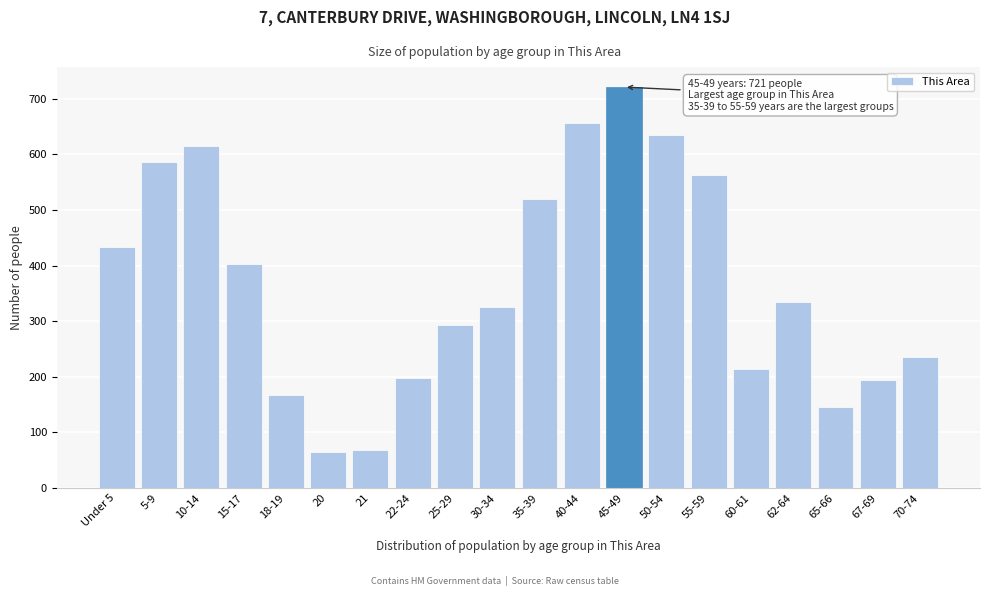

Reading right to left, list all the values displayed in this chart.

70-74=235	67-69=194	65-66=145	62-64=335	60-61=214	55-59=562	50-54=635	45-49=721	40-44=657	35-39=520	30-34=326	25-29=293	22-24=198	21=69	20=64	18-19=168	15-17=402	10-14=615	5-9=586	Under 5=433